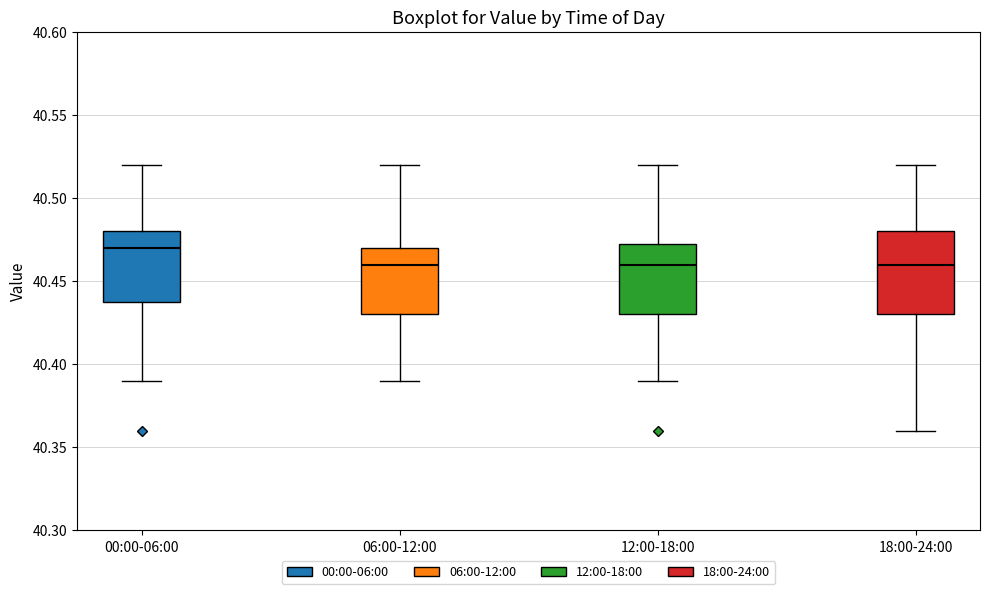

Reading left to right, read every box against the y-axis: the position of its median line, the range the box covers, and the ends of its whiskers. The values are not printed on the chart, so give them approximately, as read against the axis.

00:00-06:00: median 40.470, box 40.440 to 40.480, whiskers 40.390 to 40.520
06:00-12:00: median 40.460, box 40.430 to 40.470, whiskers 40.390 to 40.520
12:00-18:00: median 40.460, box 40.430 to 40.475, whiskers 40.390 to 40.520
18:00-24:00: median 40.460, box 40.430 to 40.480, whiskers 40.360 to 40.520